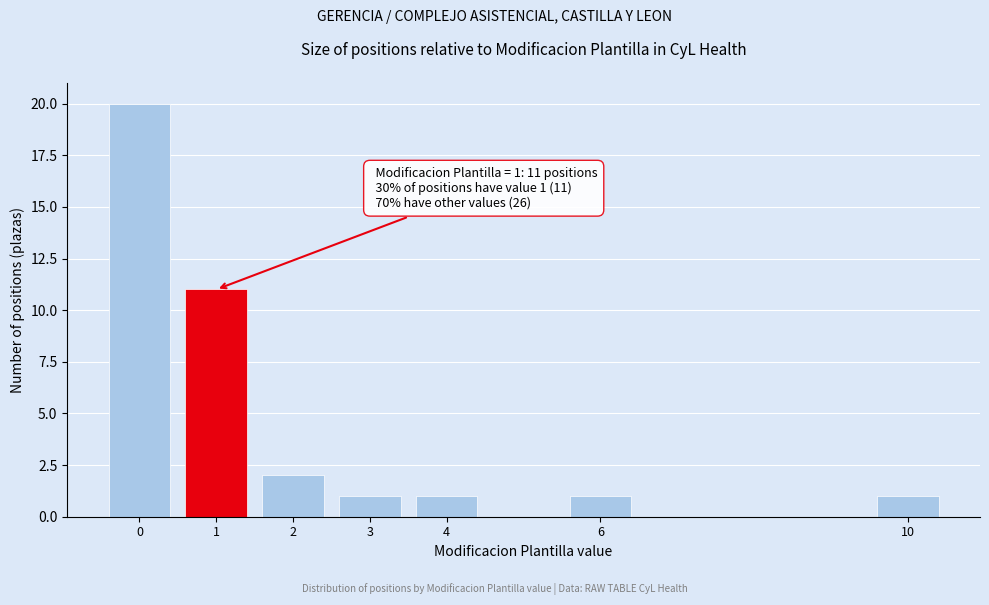

Reading right to left, transcribe all the data shown in this chart.

1	1	1	1	2	11	20